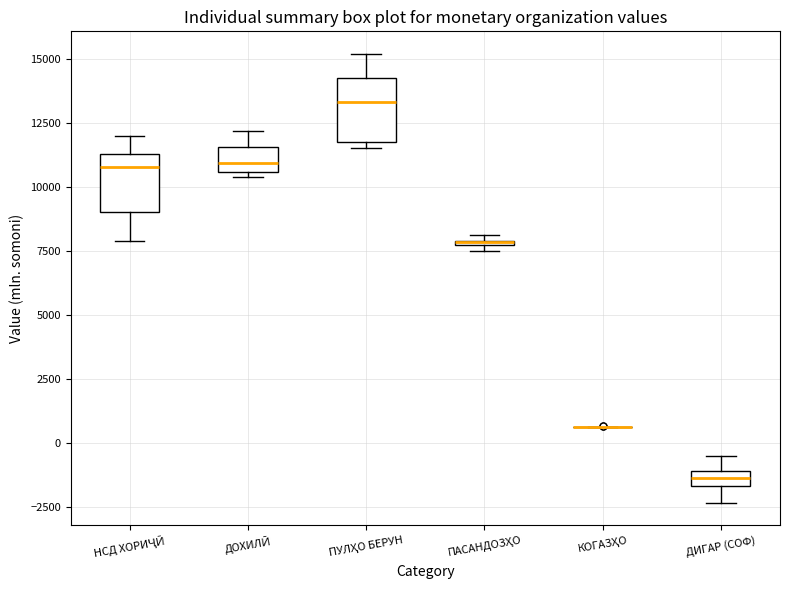

Where does the median line of the box for ПУЛҲО БЕРУН sit on the y-axis? The values are not printed on the chart, so give them approximately, as read against the axis.

13500